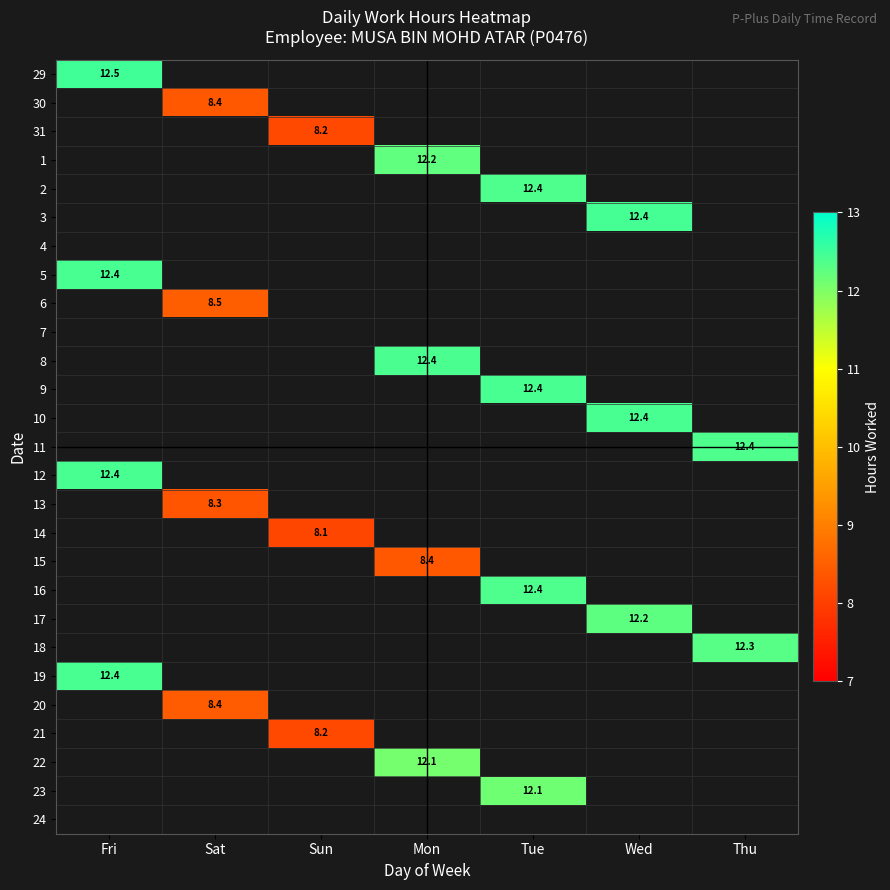

True or false: 29 has a value of 12.5 at Fri.

True